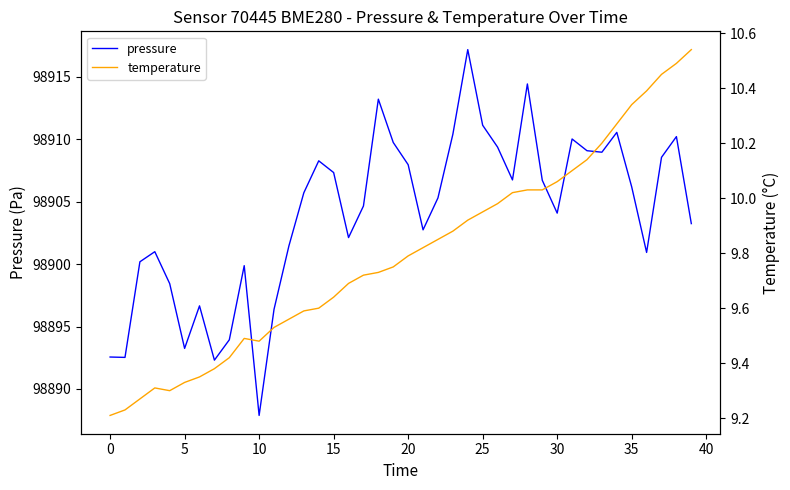

The pressure series shows 98908.6 at 37. True or false?

True